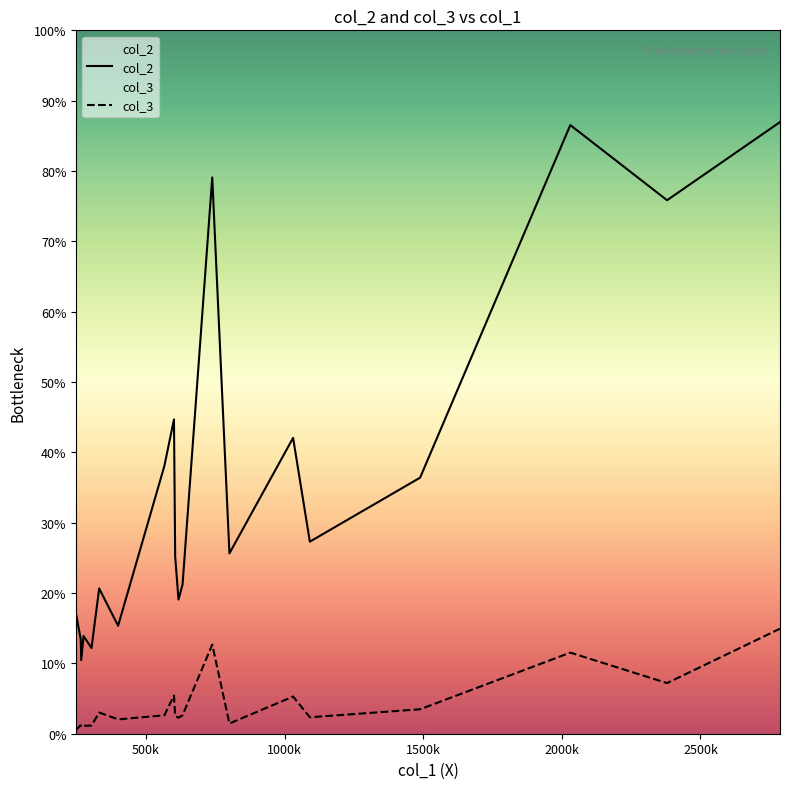

Does the chart display data point markers on the line(s)?

No